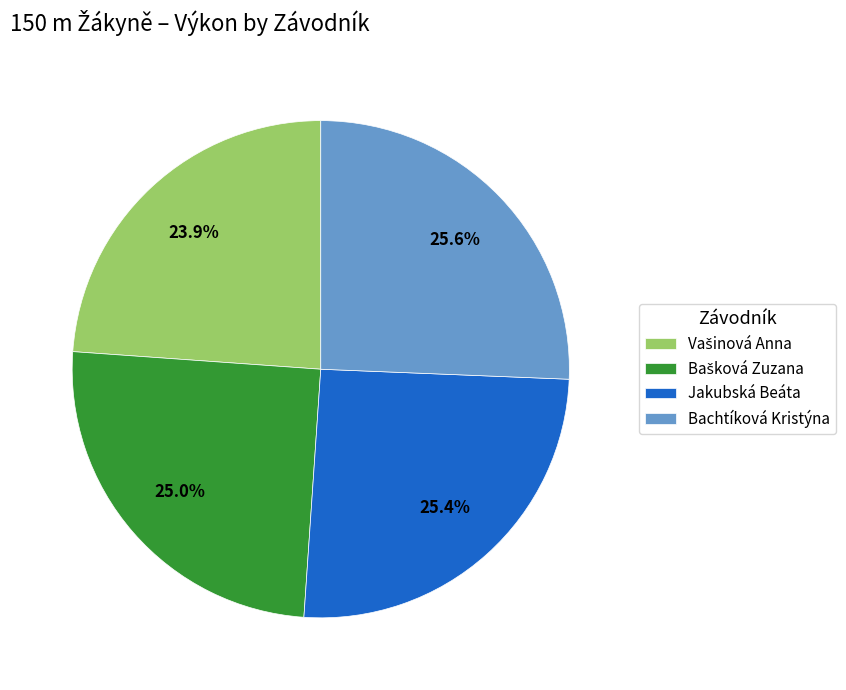

How many slices are in this pie chart?

4